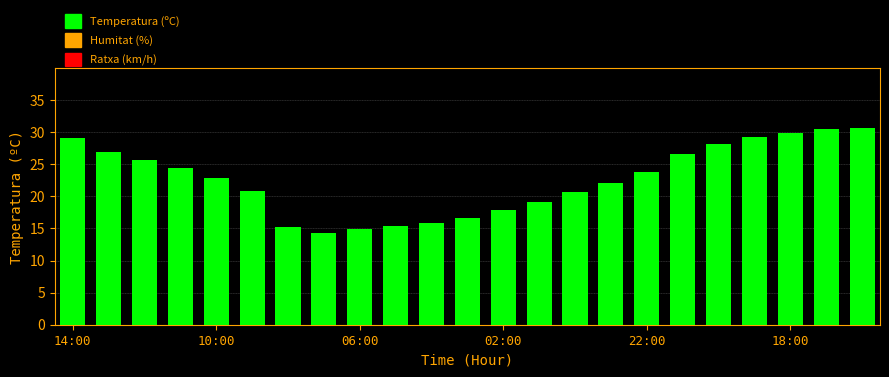

What is the minimum value shown in the chart?

14.3